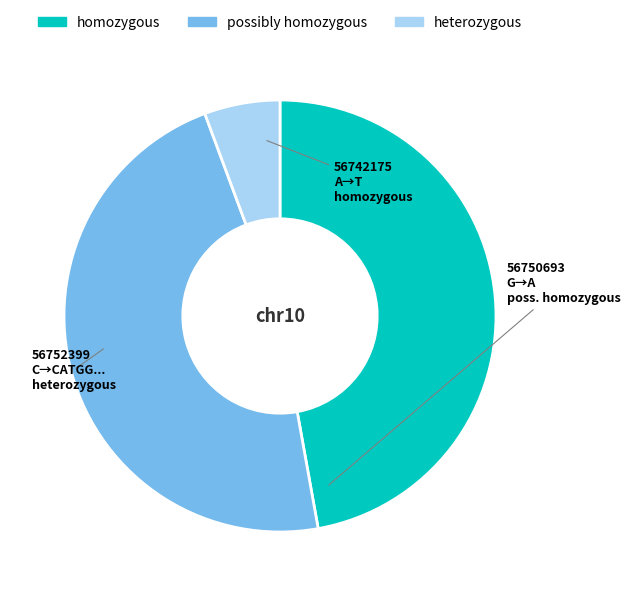

What is the smallest slice in the pie chart?

56752399